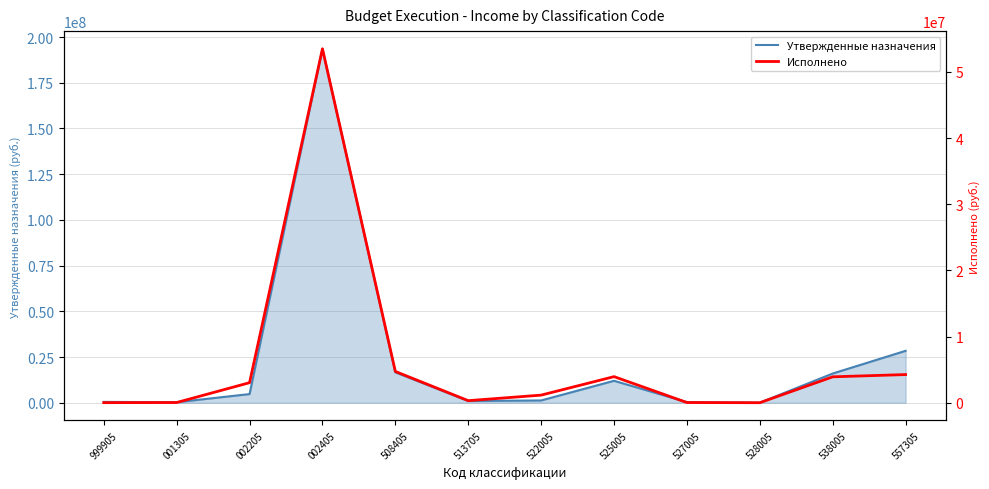

At which label is Исполнено closest to 26751096?

508405